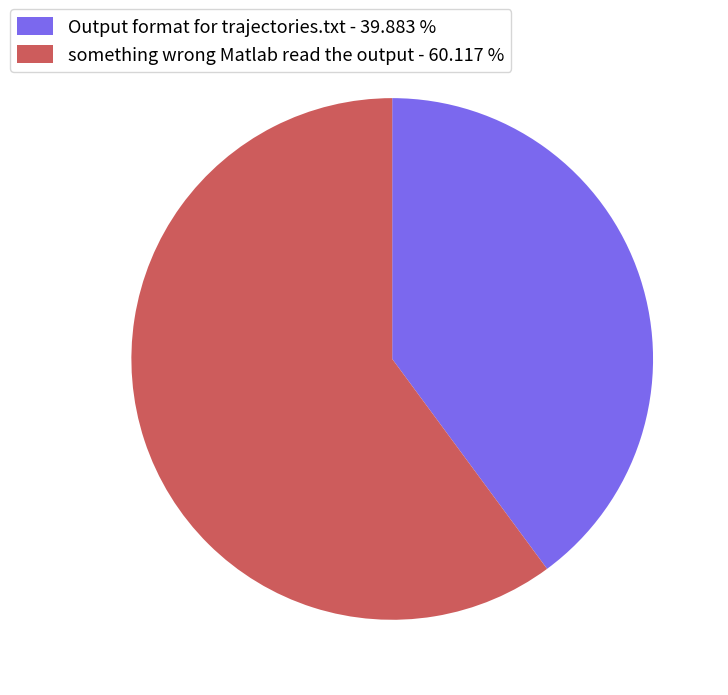

Combined, do something wrong Matlab read the output - 60.117 % and Output format for trajectories.txt - 39.883 % account for over 50%?

Yes